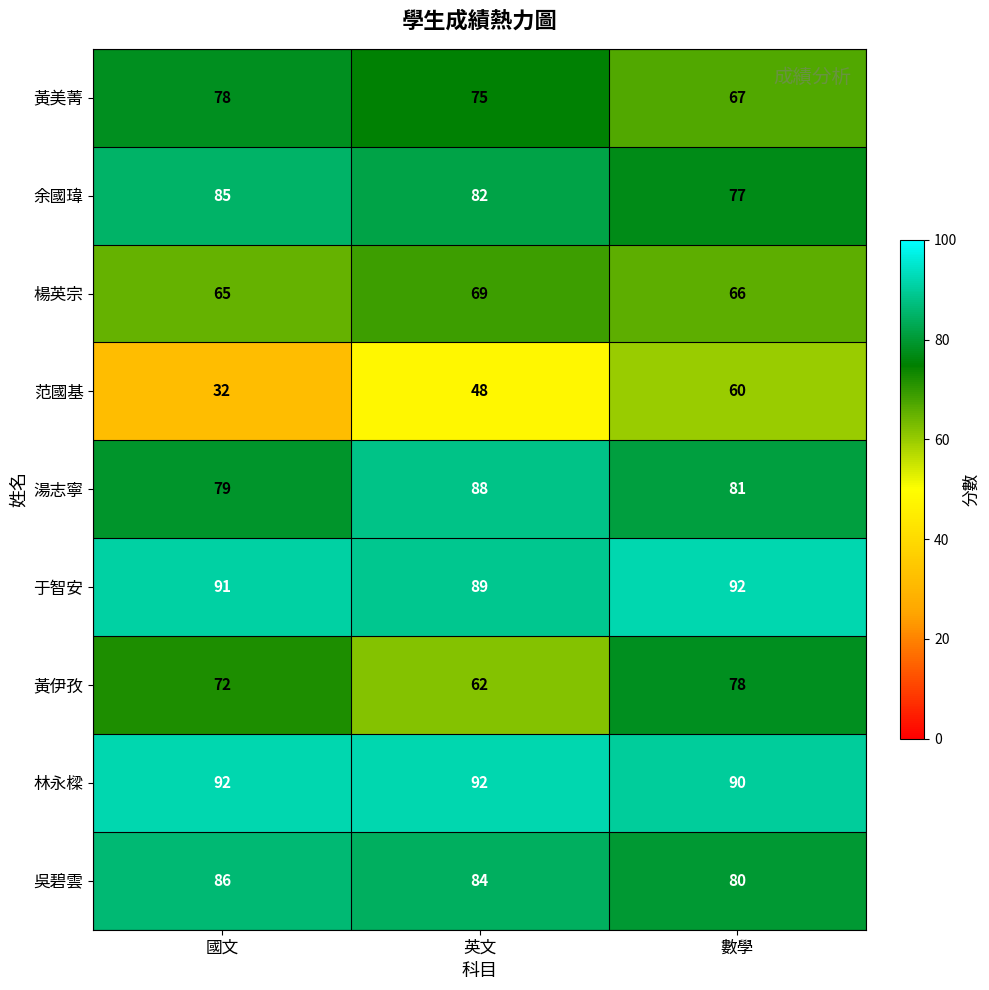

Between 國文 and 數學, which series saw the biggest shift?

范國基